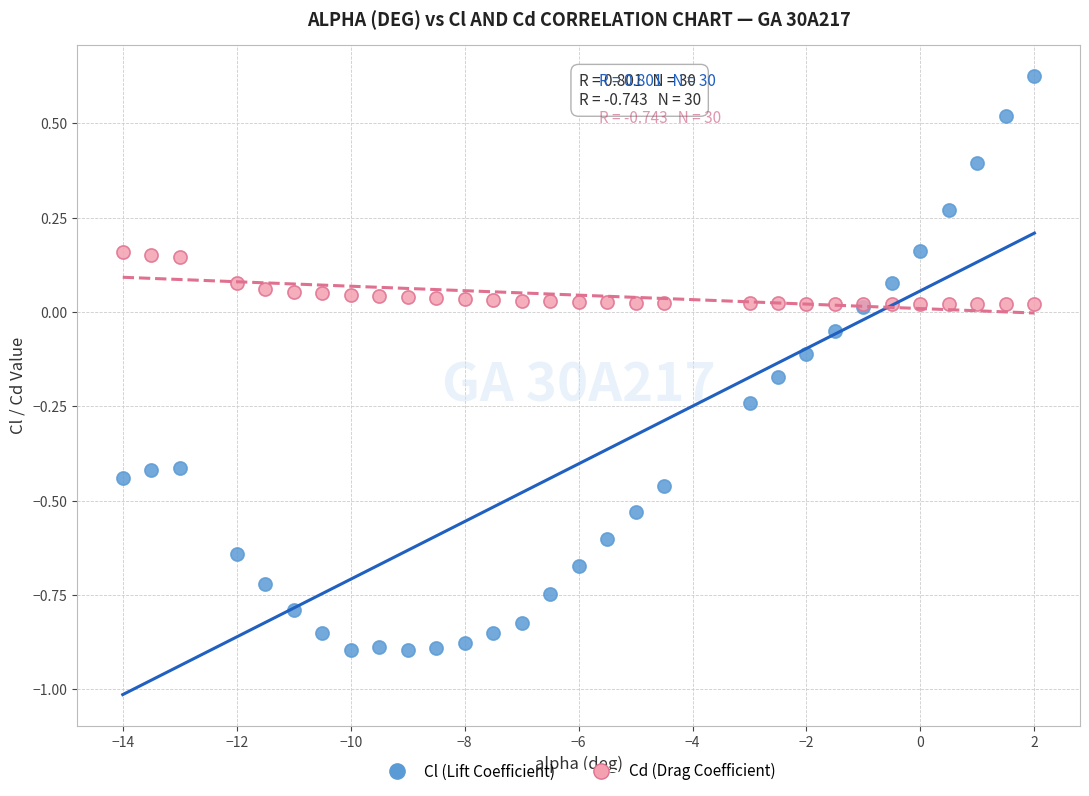

Which series reaches the minimum Y coordinate?

Cl (Lift Coefficient)